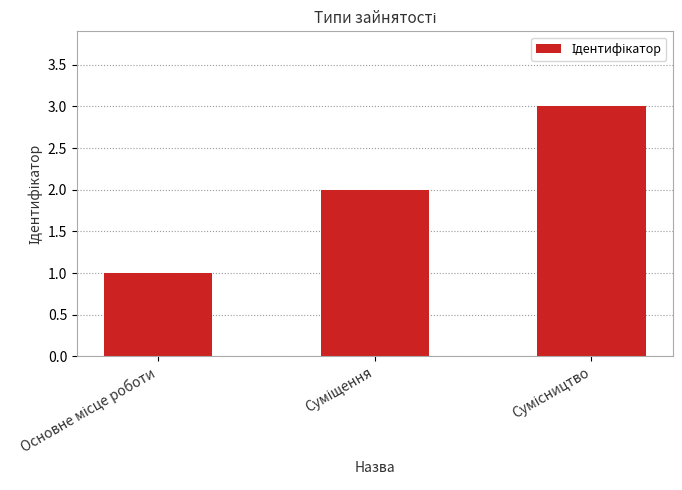

What is the maximum value shown in the chart?

3